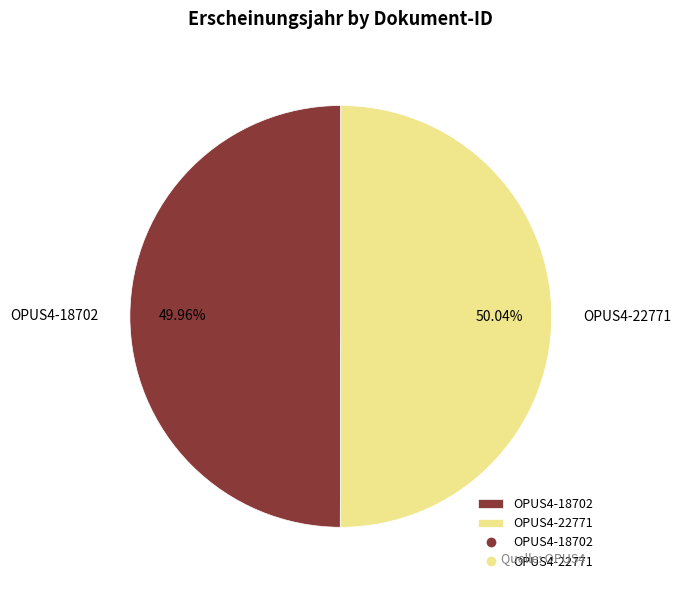

What is the ratio of the value at OPUS4-18702 to the value at OPUS4-22771?

1.0